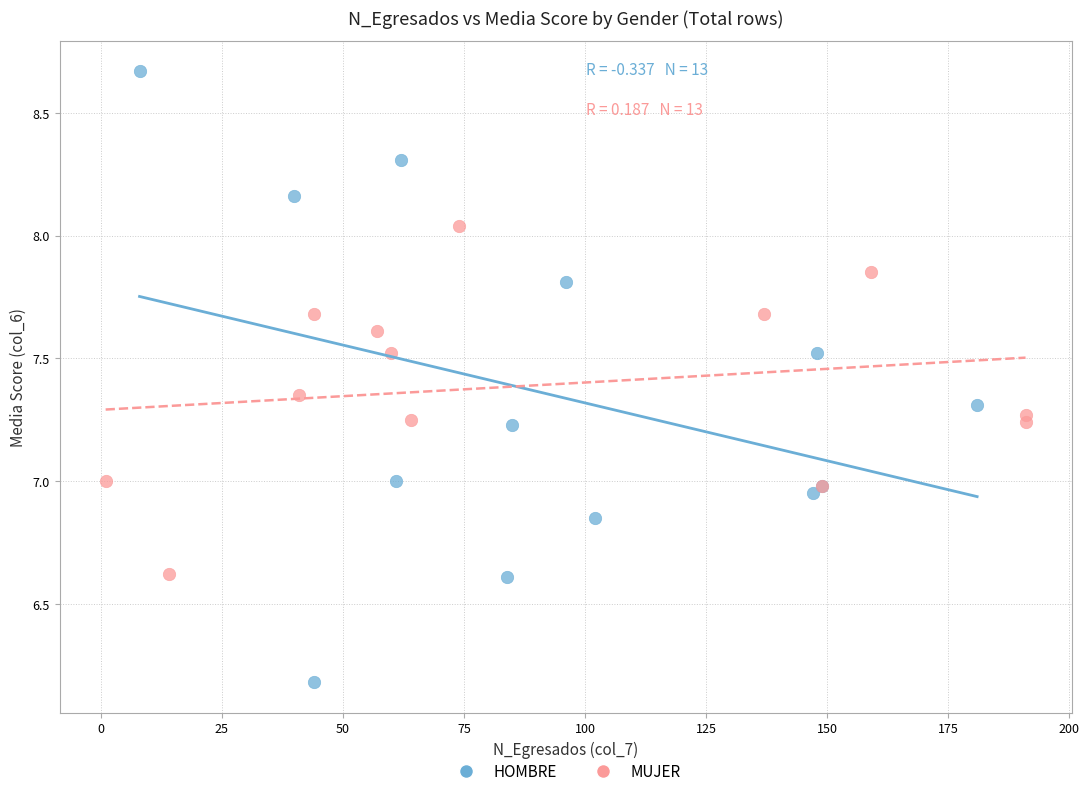

Which series has the widest spread of Y values?

HOMBRE